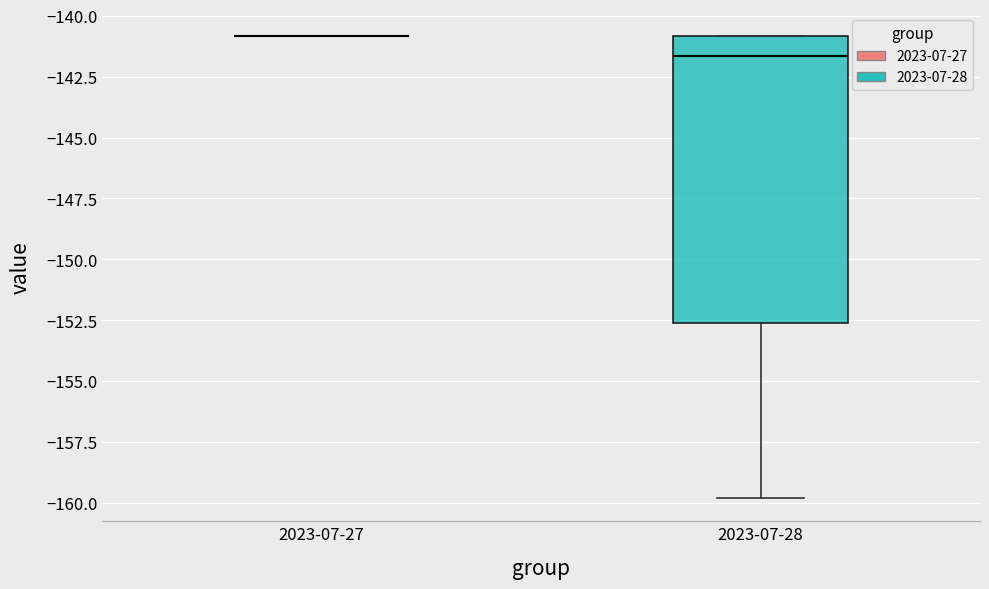

Reading left to right, transcribe this box plot: for each box, give where its median line is, the range the box spans, and where its two whiskers end, as read against the y-axis. The values are not printed on the chart, so give them approximately, as read against the axis.

2023-07-27: box collapsed to a line at -141.0, whiskers -141.0 to -141.0
2023-07-28: median -141.5, box -152.5 to -141.0, whiskers -160.0 to -141.0